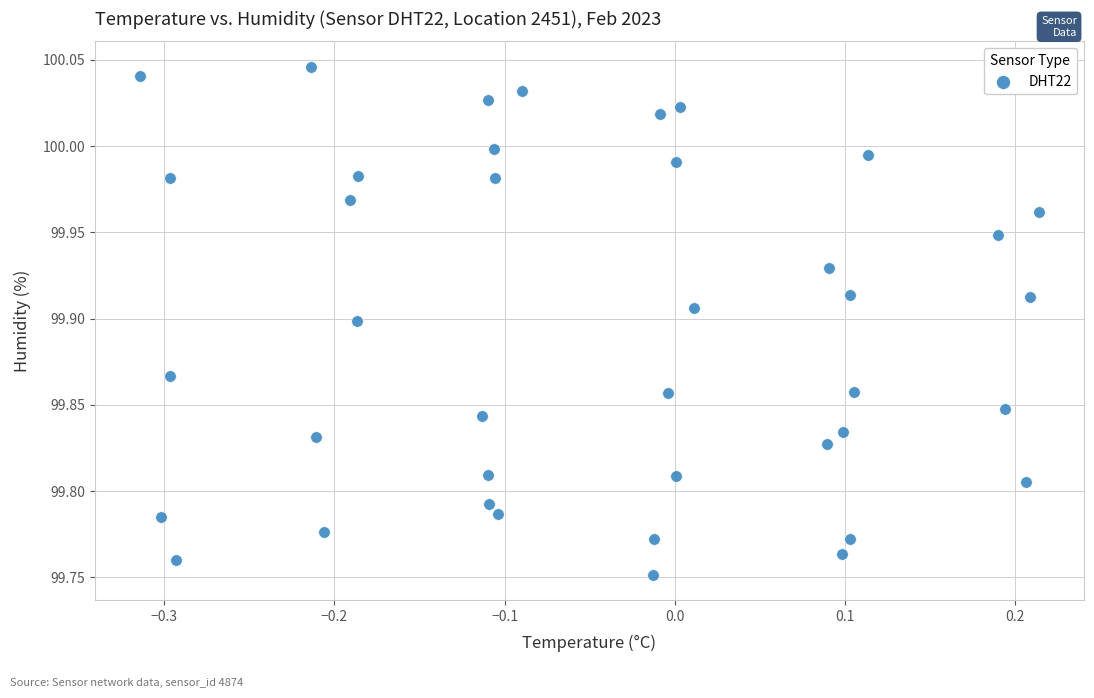

What is the range of Y values (max minus min)?

0.3